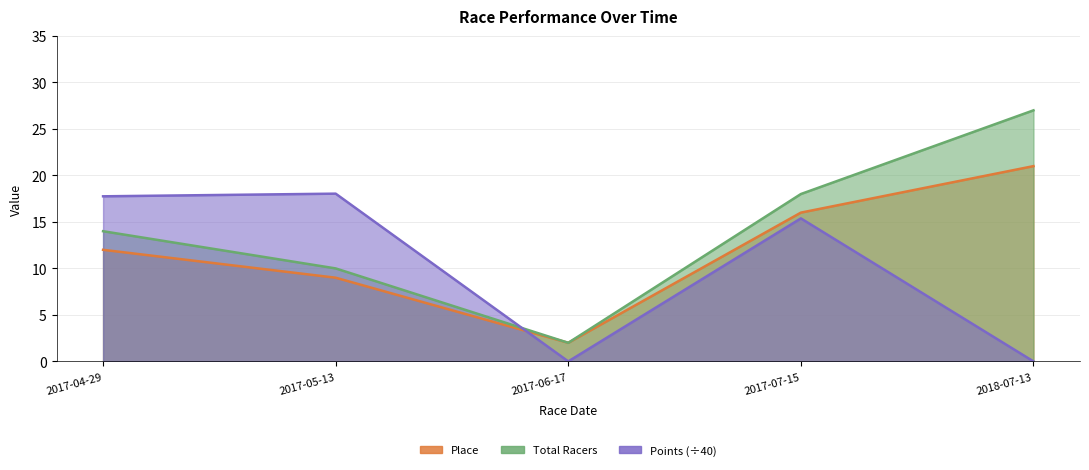

At which label does Total Racers first exceed 14?

2017-07-15